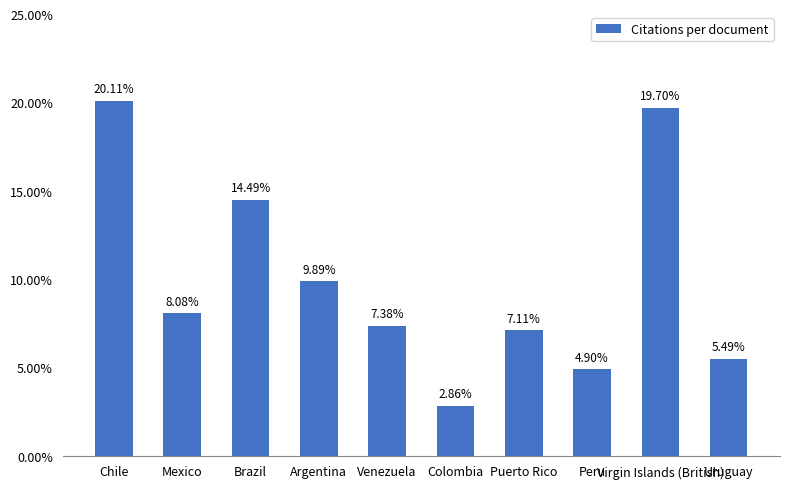

What is the sum of the values at Venezuela and Argentina?

0.2